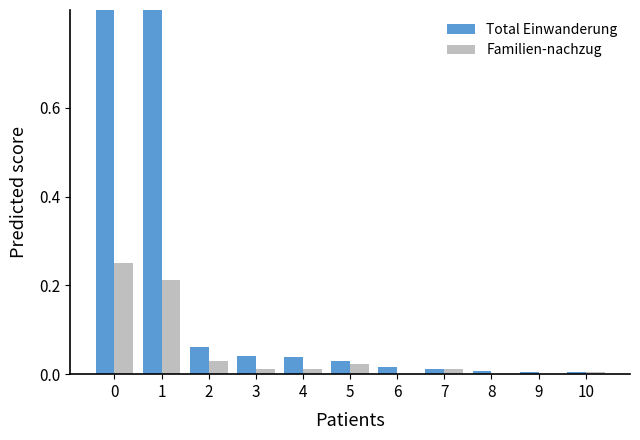

Which series has the largest total across all categories?

Total Einwanderung